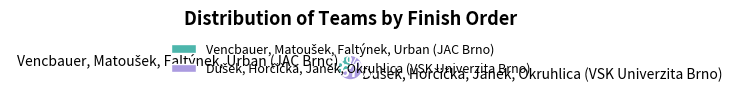

To the nearest percent, what is the average slice percentage?

50%